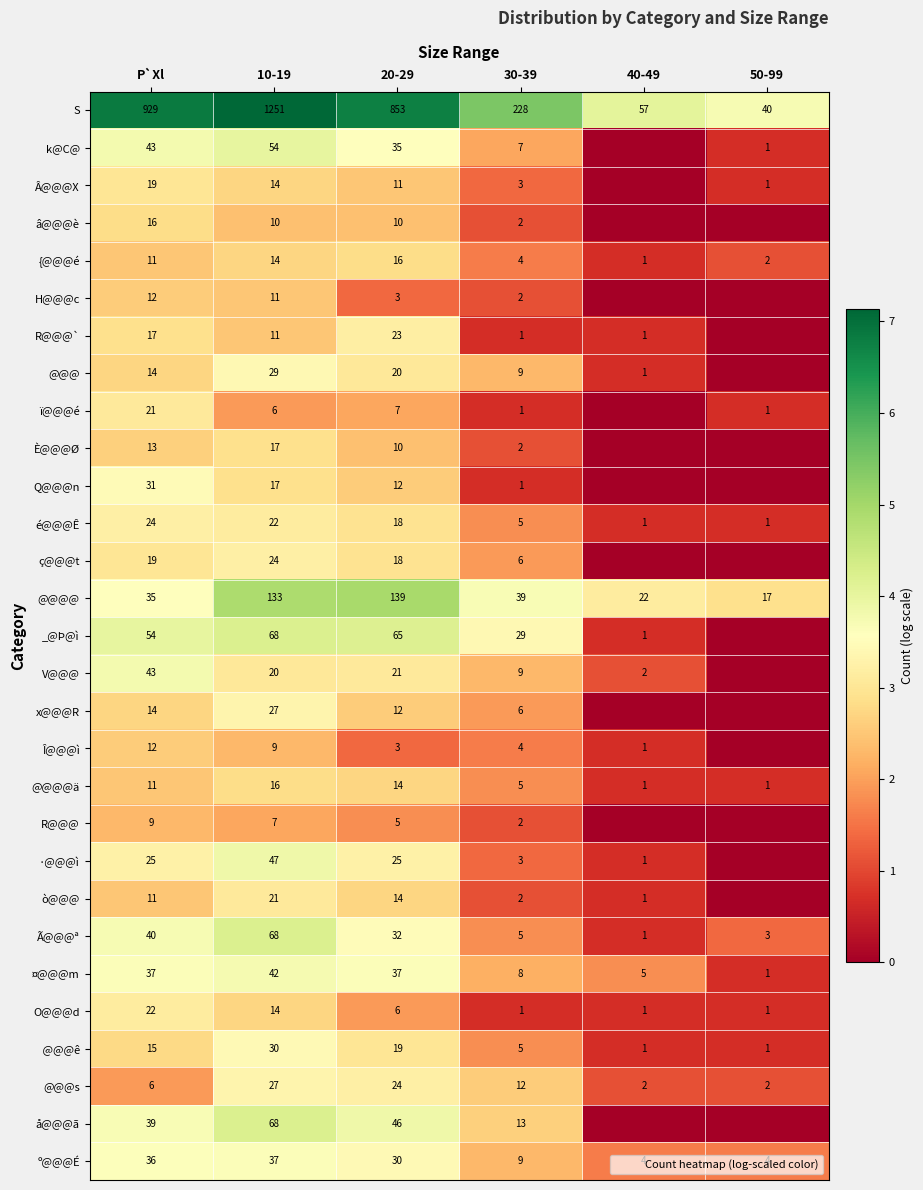

What is the spread (max minus min) of values at P`Xl?

4.9